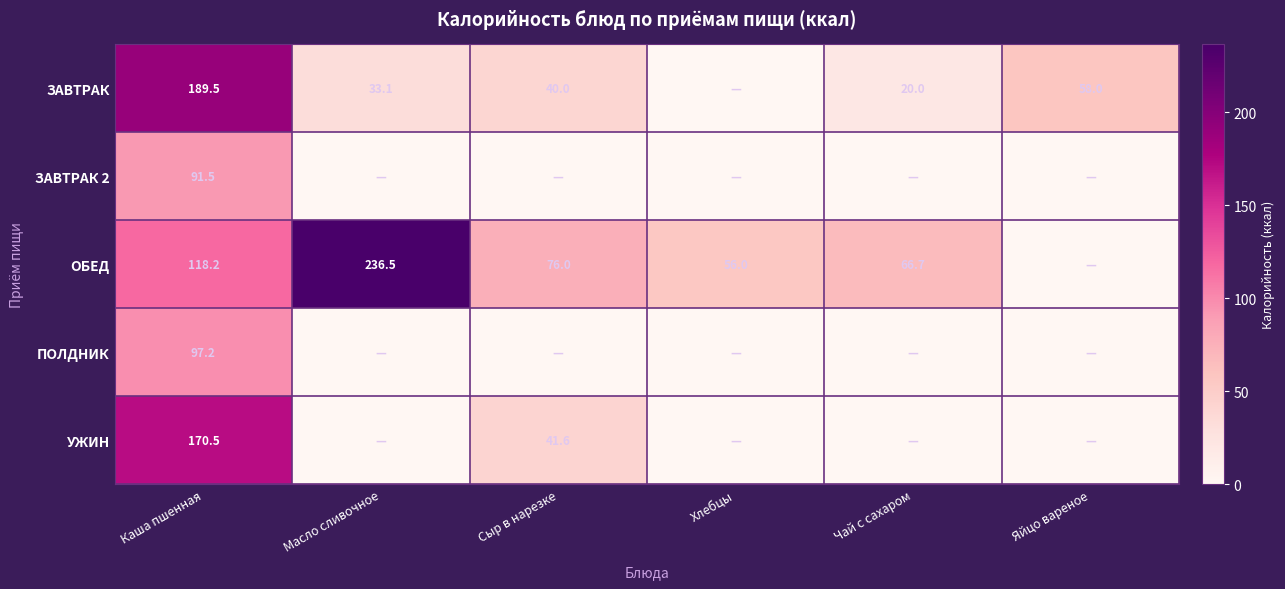

What is the sum of the ЗАВТРАК values at Яйцо вареное and Масло сливочное?

91.1